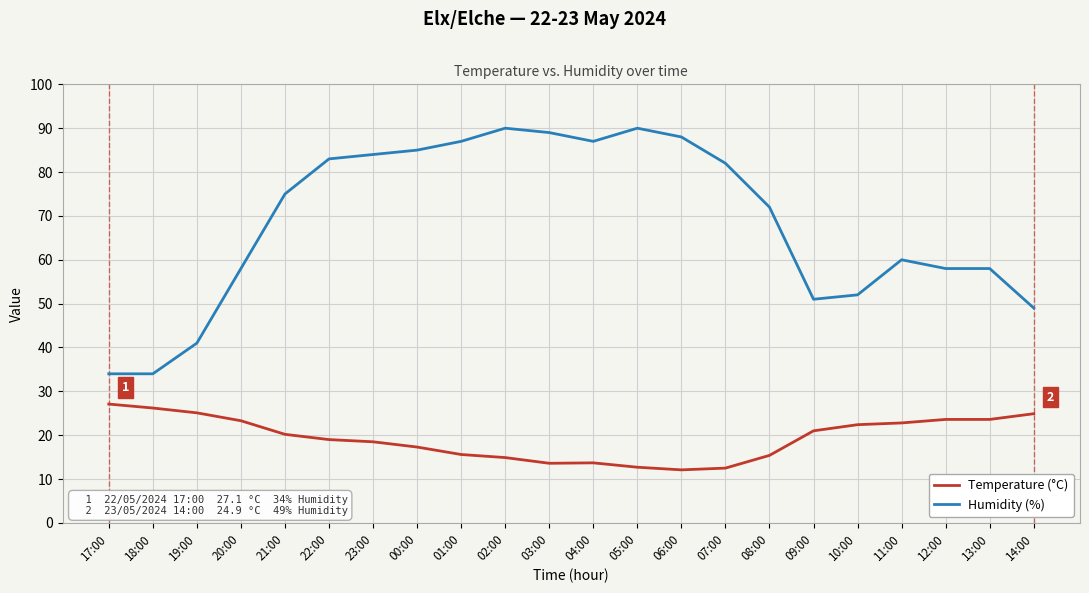

What is the minimum value for Humidity (%)?

34.0